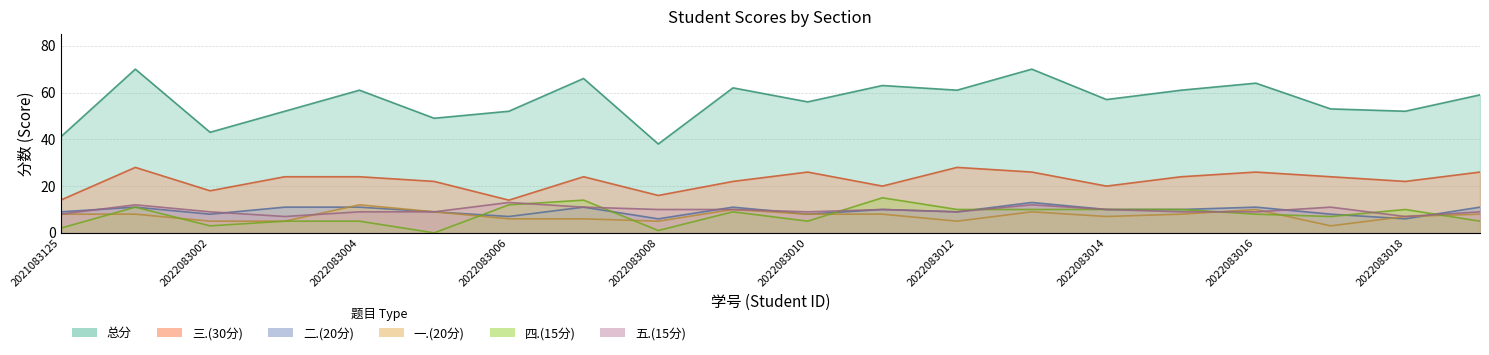

At how many categories does at least one series exceed 54?

12